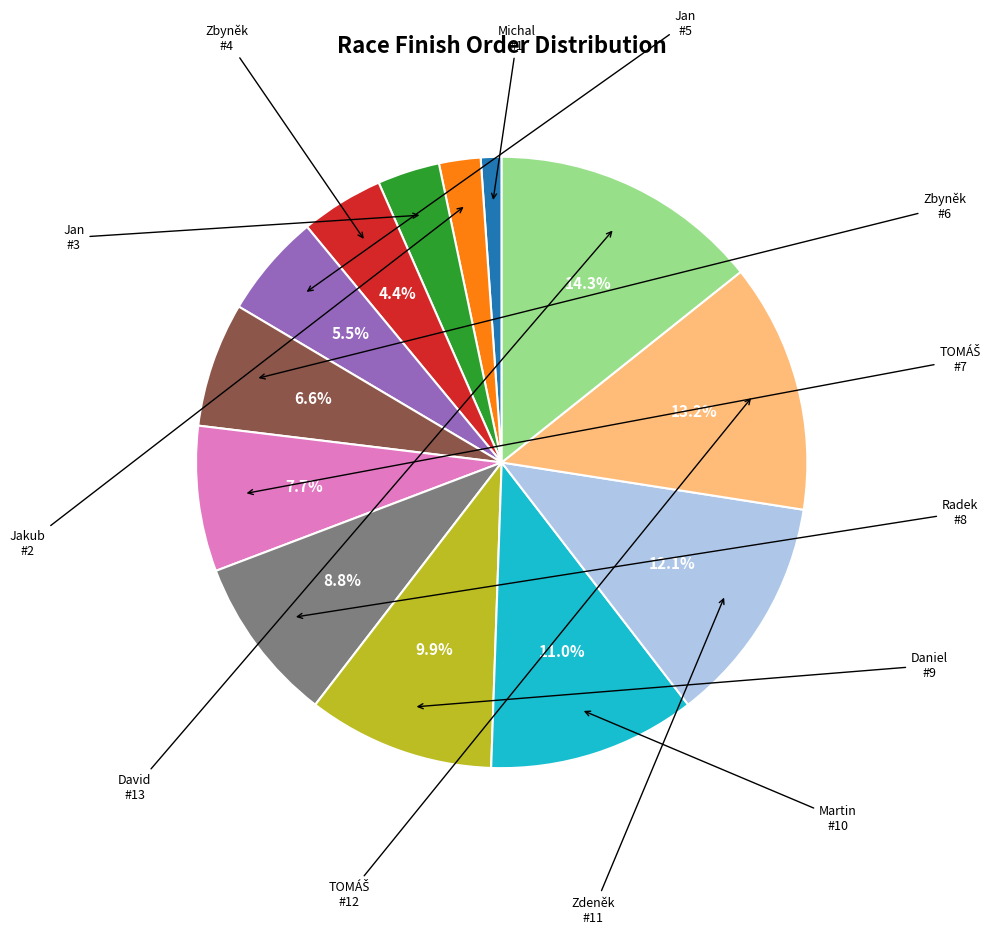

Is there a majority slice in this chart?

No